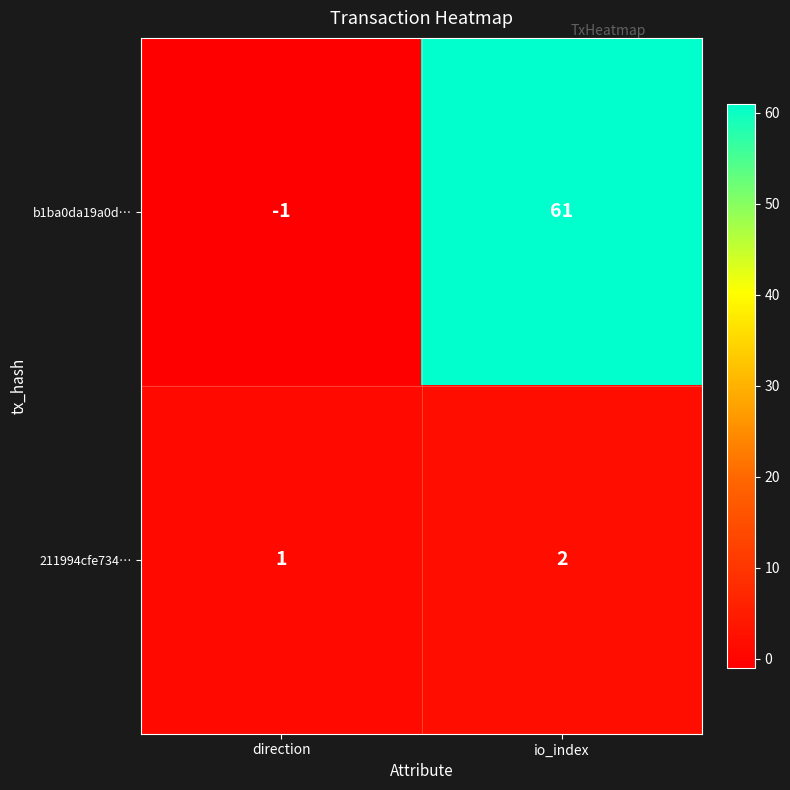

Reading left to right, transcribe all the data shown in this chart.

b1ba0da19a0d…: direction=-1	io_index=61
211994cfe734…: direction=1	io_index=2